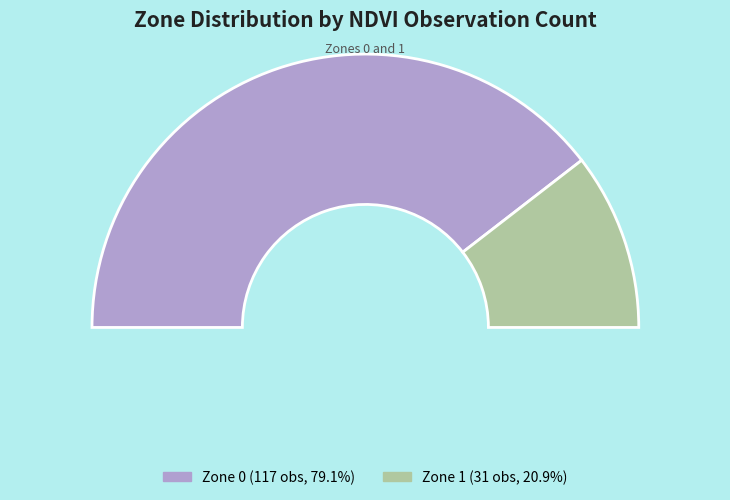

To the nearest percent, what portion does Zone 0 represent?

79%